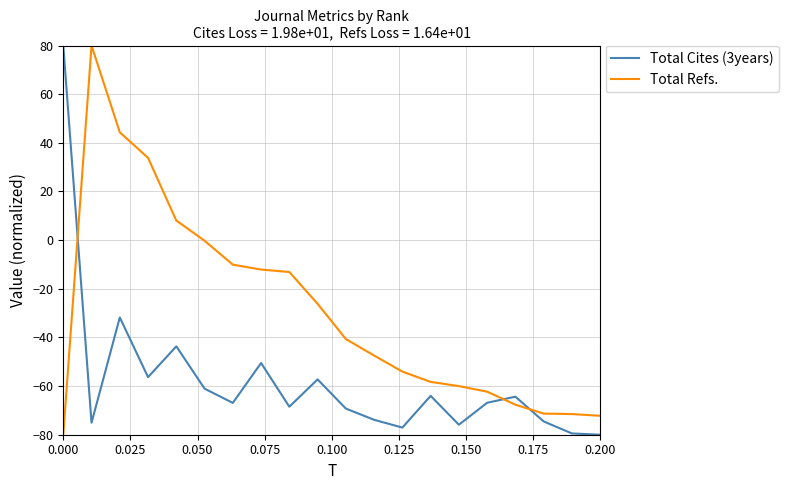

Is this an area chart (filled region under the line)?

No